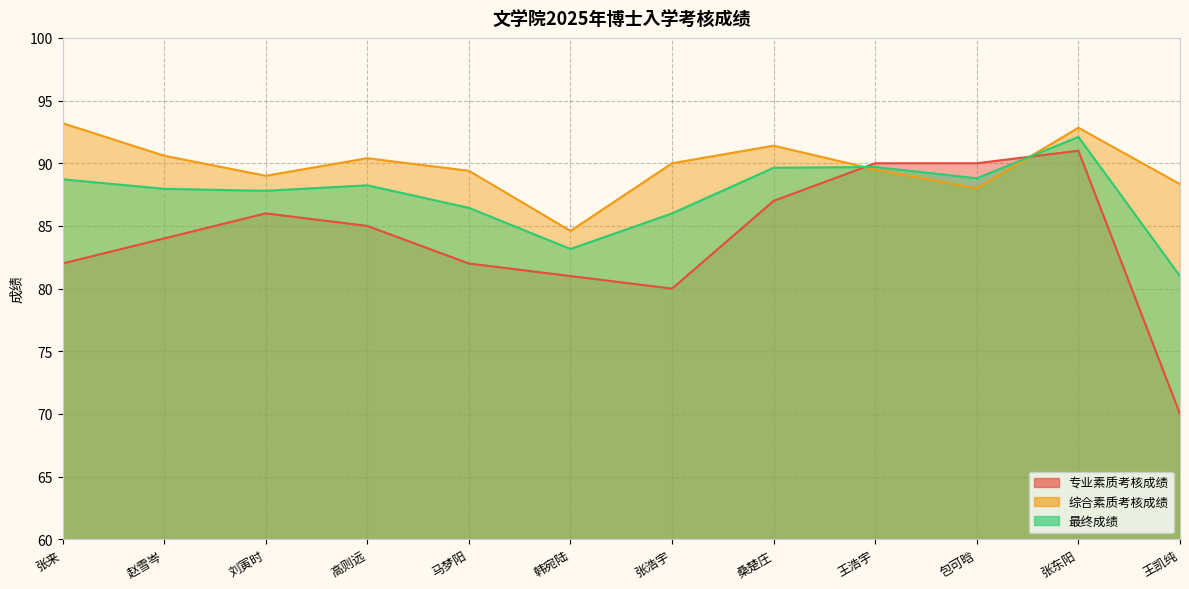

How many distinct data groups are displayed?

3